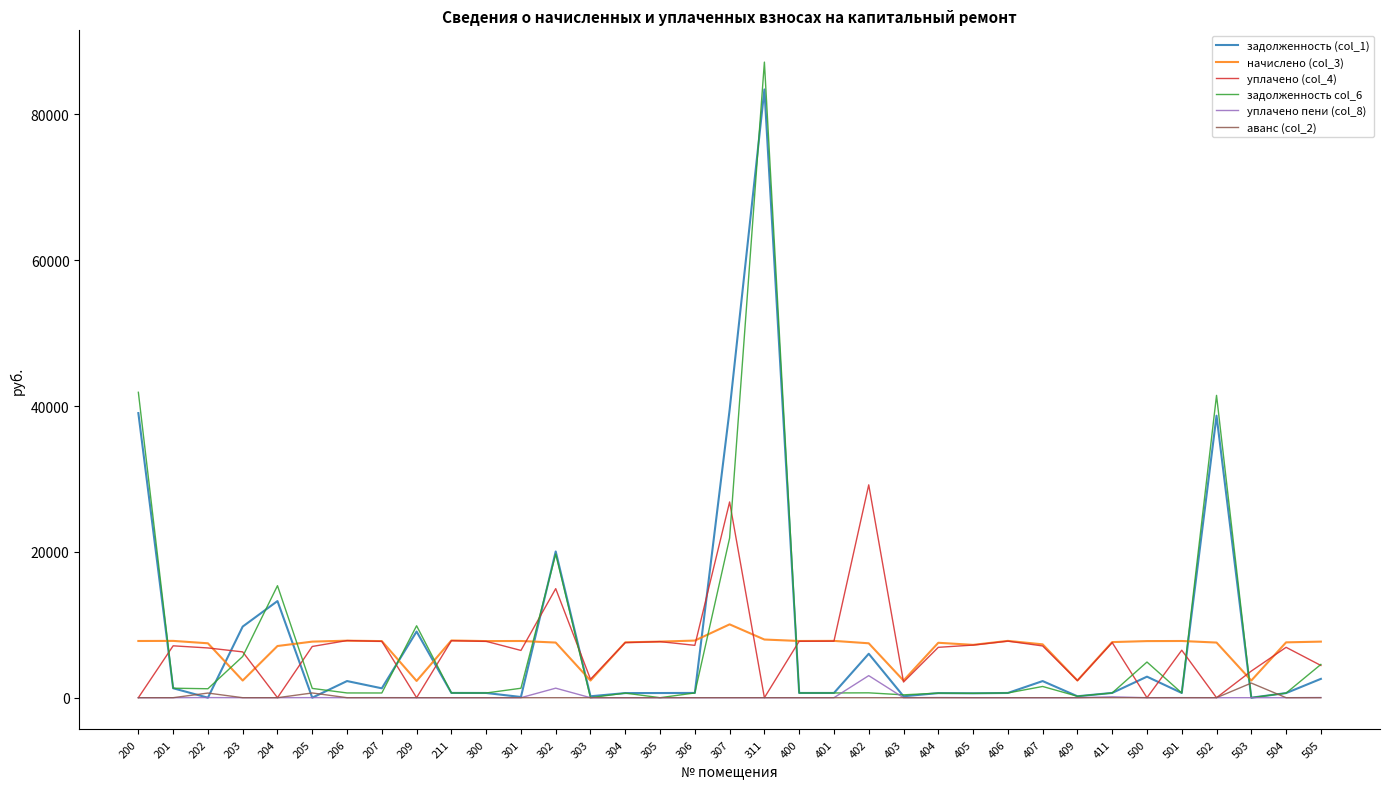

At which category is the sum across all series the highest?

311